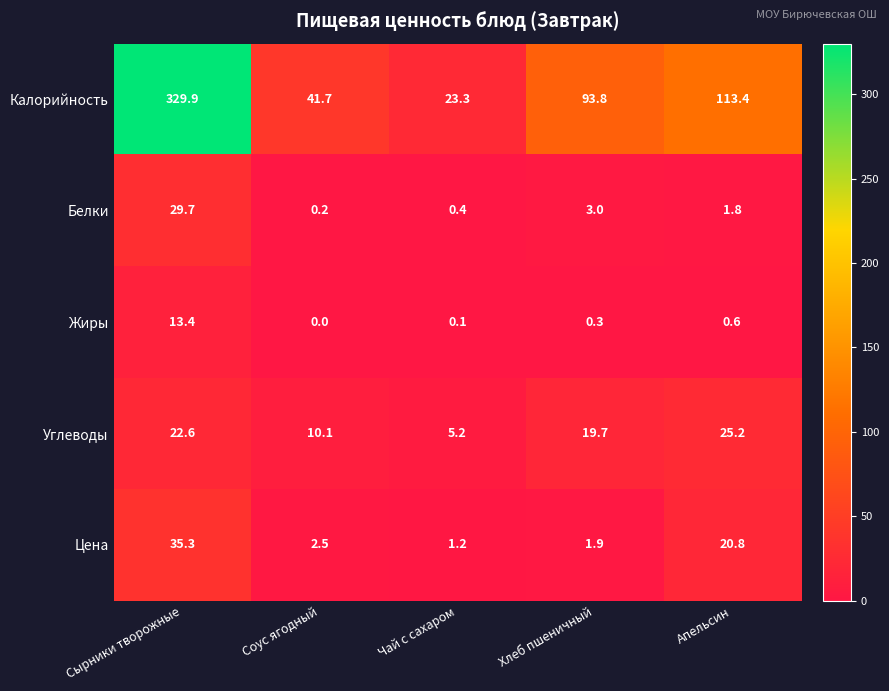

Reading right to left, transcribe all the data shown in this chart.

Калорийность: 113.4	93.8	23.3	41.7	329.9
Белки: 1.8	3.0	0.4	0.2	29.7
Жиры: 0.6	0.3	0.1	0.0	13.4
Углеводы: 25.2	19.7	5.2	10.1	22.6
Цена: 20.8	1.9	1.2	2.5	35.3